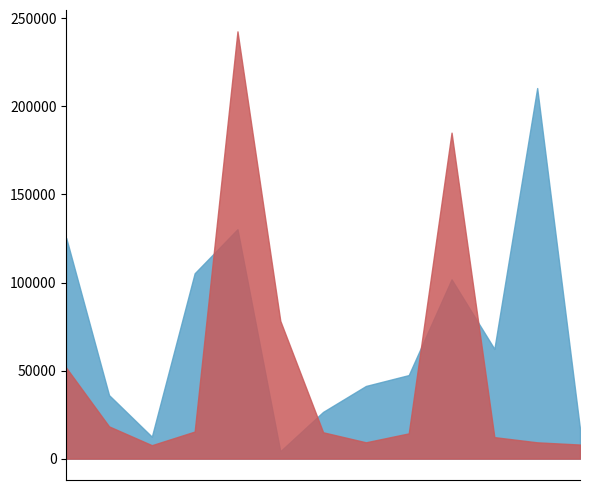

What value does the Объект1 series have at 5?

59930.2